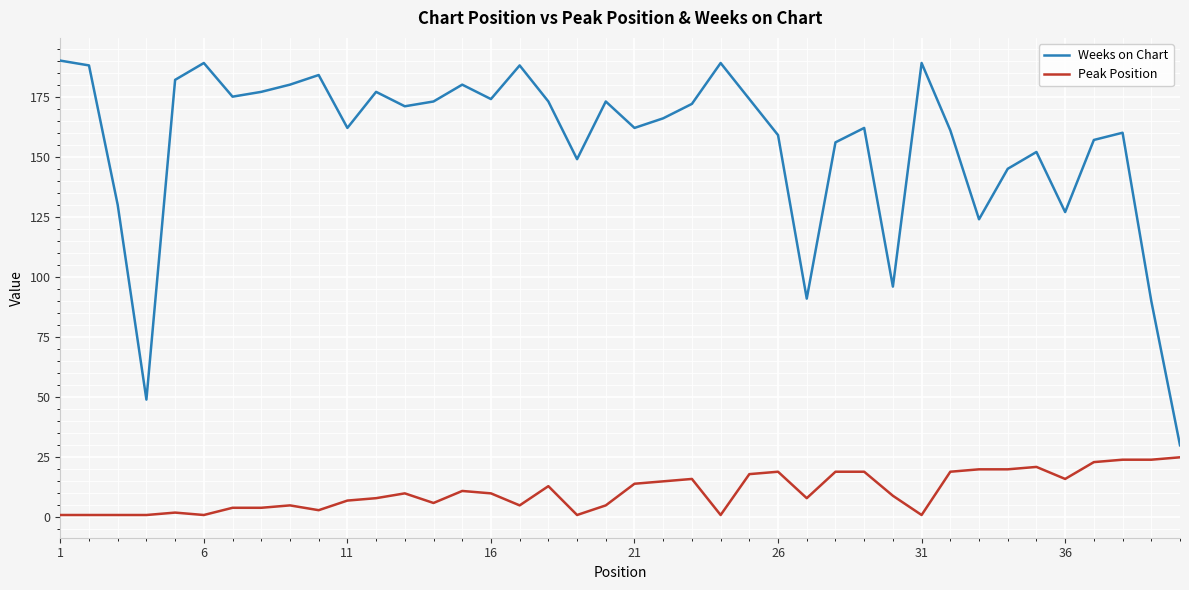

True or false: Weeks on Chart and Peak Position cross at least once.

False